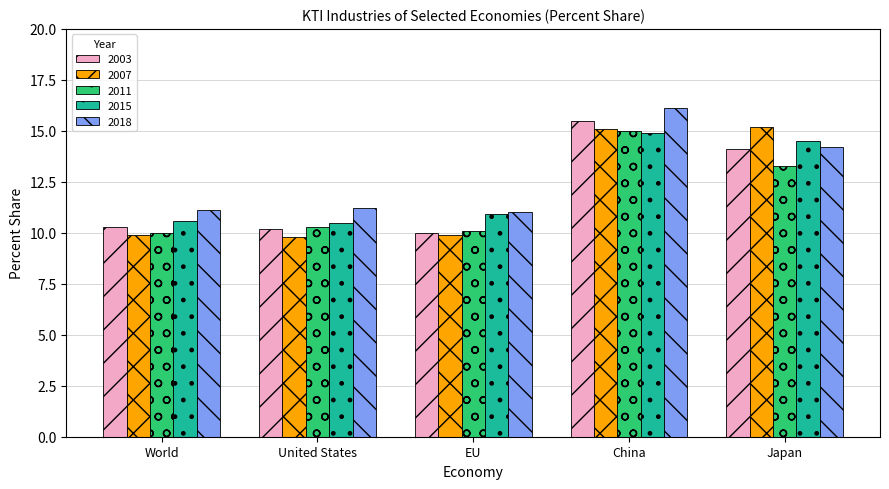

What is the label of the 2nd bar from the left?

United States